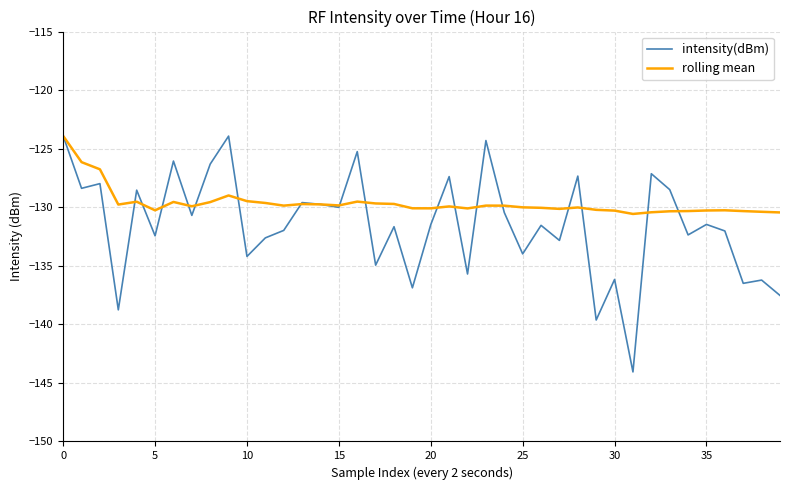

Which series has the largest range (max minus min)?

intensity(dBm)